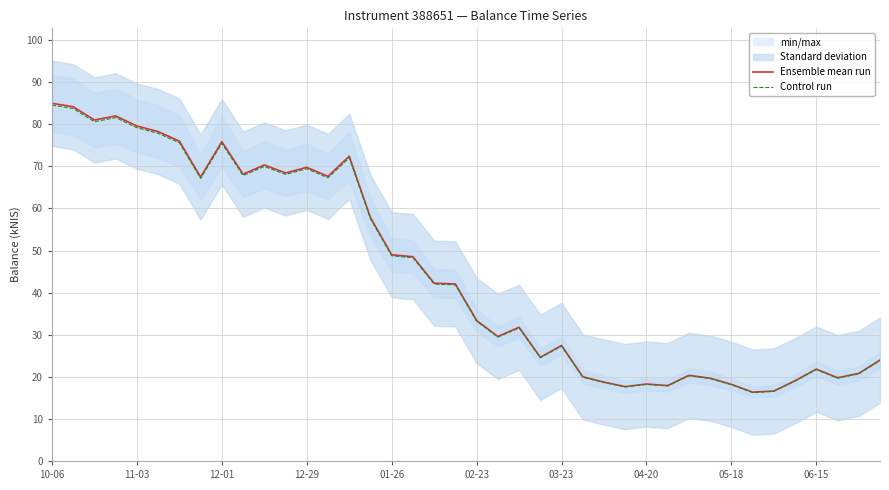

What is the average value of the Ensemble mean run series?

45039.5